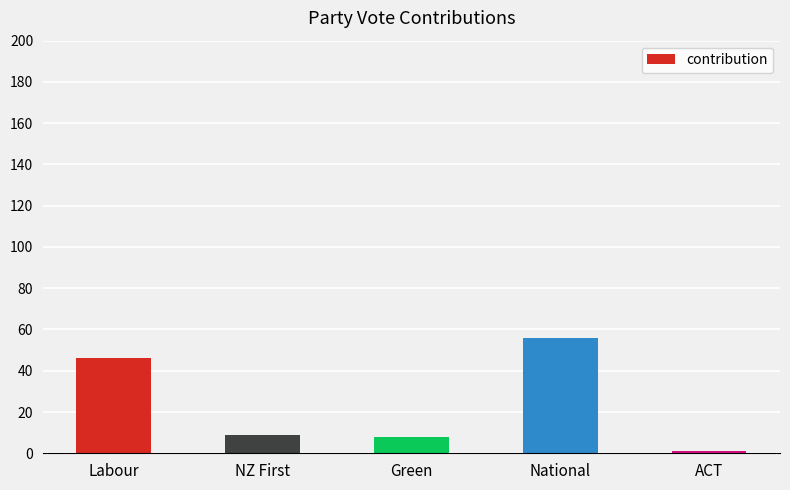

Are the bars horizontal?

No